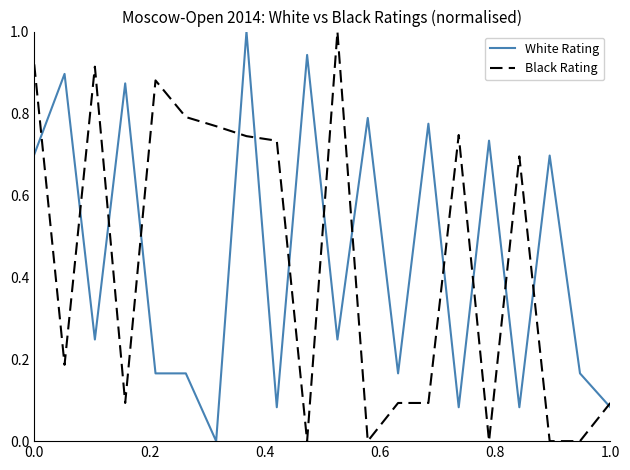

What is the maximum value for Black Rating?

1.0